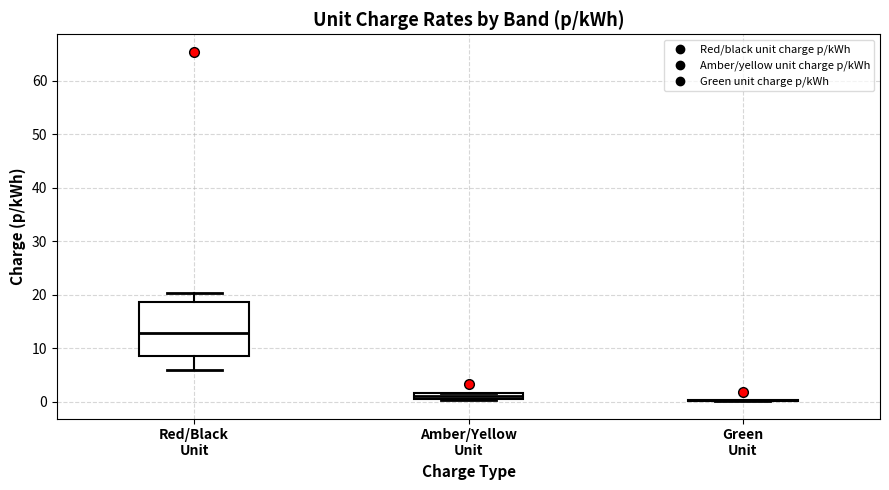

Which box is the tallest, from its lower edge to its upper edge?

Red/Black Unit